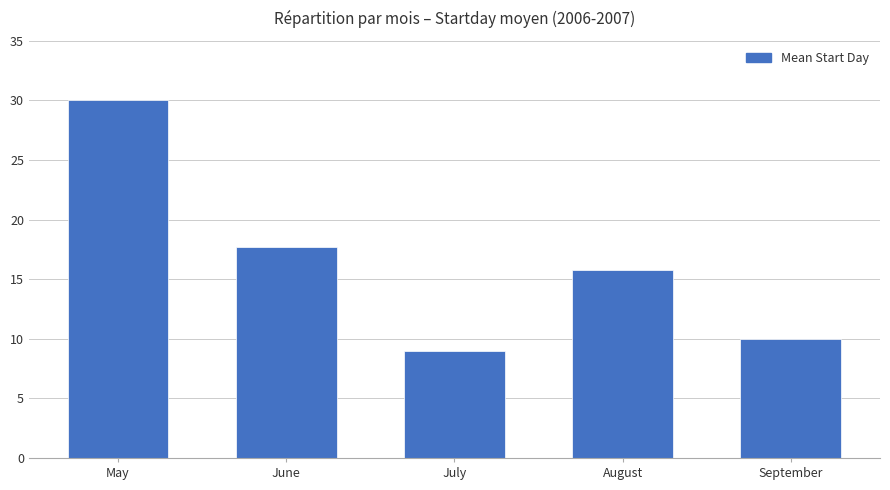

List the labels in order of value, largest first.

May, June, August, September, July